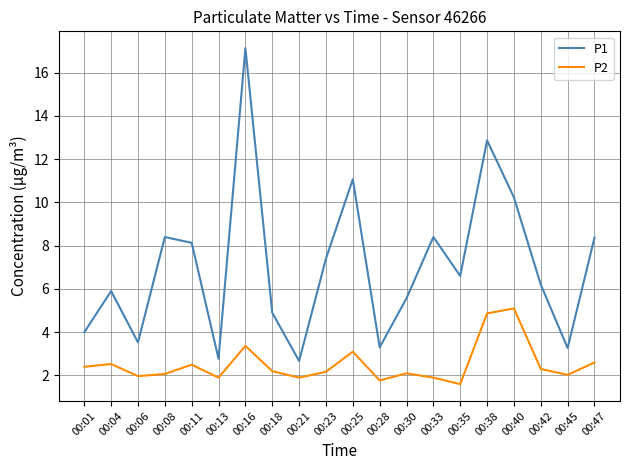

Is the value of P1 at 00:21 greater than the value of P2 at 00:16?

No